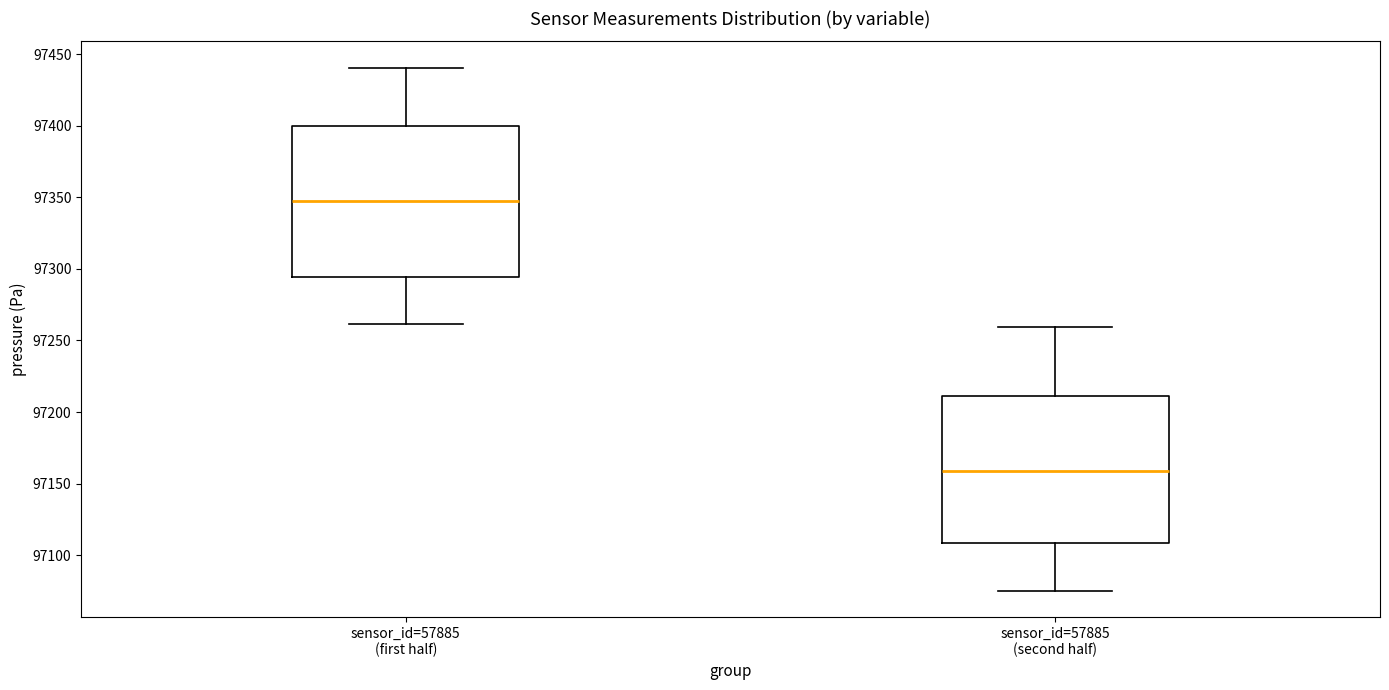

Reading left to right, transcribe this box plot: for each box, give where its median line is, the range the box spans, and where its two whiskers end, as read against the y-axis. The values are not printed on the chart, so give them approximately, as read against the axis.

sensor_id=57885 (first half): median 97350, box 97295 to 97400, whiskers 97260 to 97440
sensor_id=57885 (second half): median 97160, box 97110 to 97210, whiskers 97075 to 97260